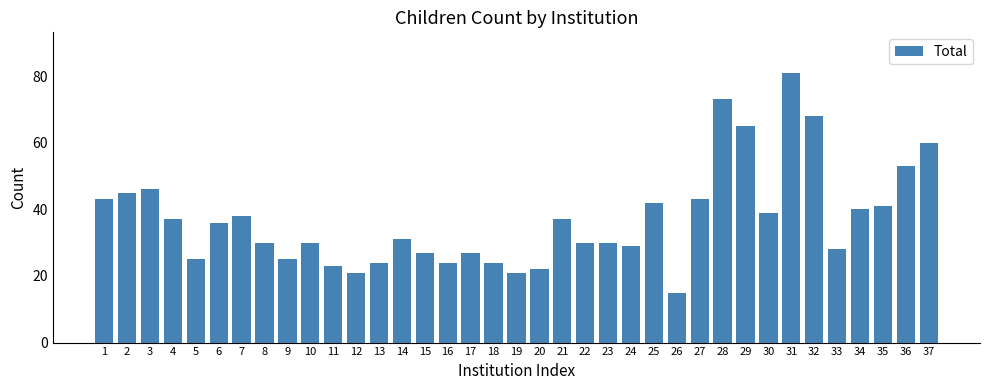

Reading left to right, what are all the values shown in this chart?

1=43	2=45	3=46	4=37	5=25	6=36	7=38	8=30	9=25	10=30	11=23	12=21	13=24	14=31	15=27	16=24	17=27	18=24	19=21	20=22	21=37	22=30	23=30	24=29	25=42	26=15	27=43	28=73	29=65	30=39	31=81	32=68	33=28	34=40	35=41	36=53	37=60